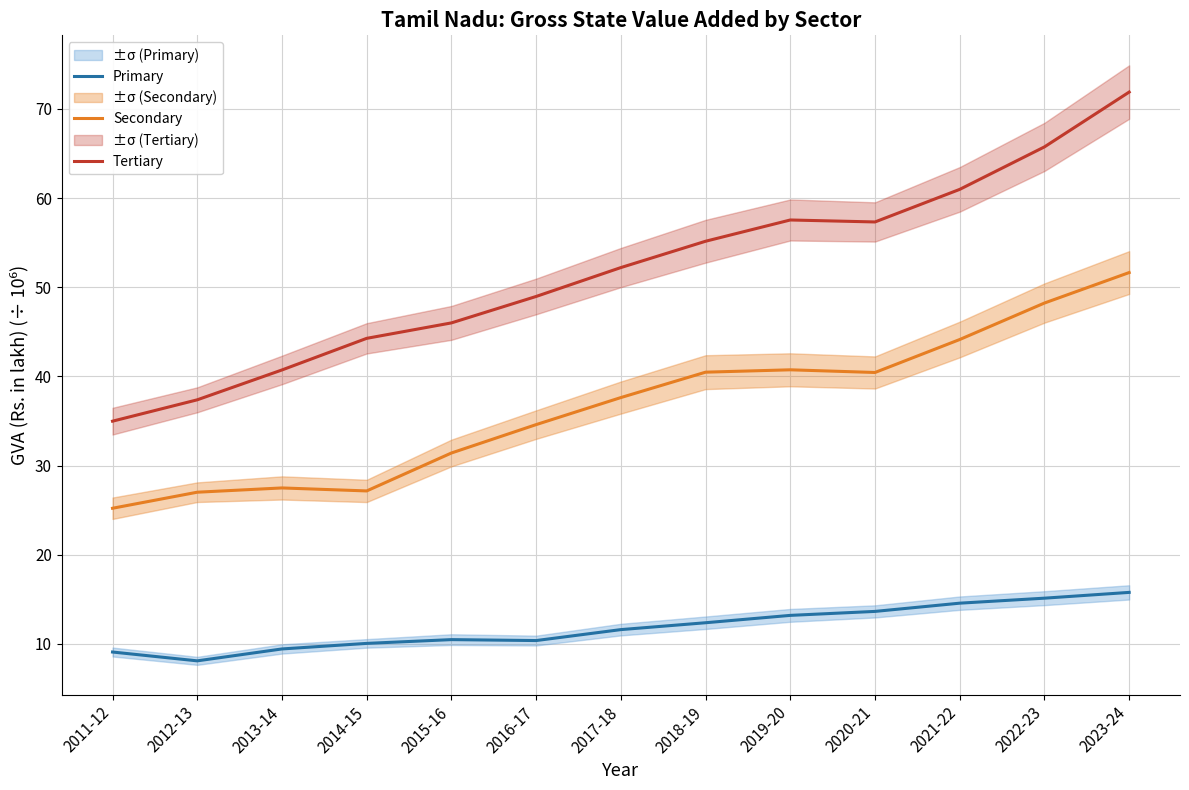

True or false: Tertiary and Secondary intersect in this chart.

False